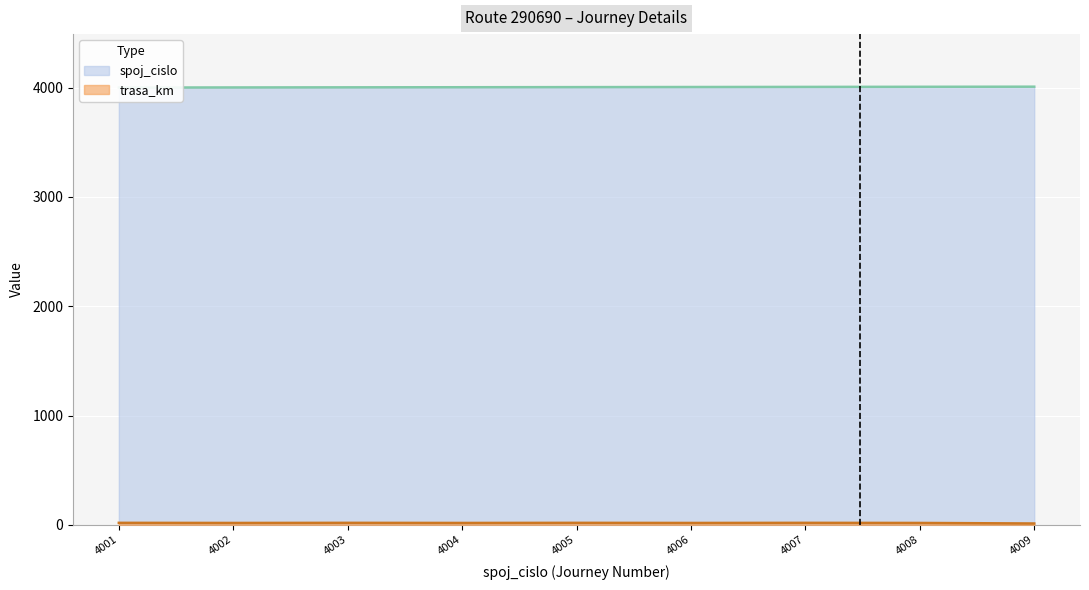

Reading left to right, transcribe all the data shown in this chart.

spoj_cislo: 4001=4001	4002=4002	4003=4003	4004=4004	4005=4005	4006=4006	4007=4007	4008=4008	4009=4009
trasa_km: 4001=18	4002=17	4003=18	4004=17	4005=18	4006=17	4007=18	4008=17	4009=12